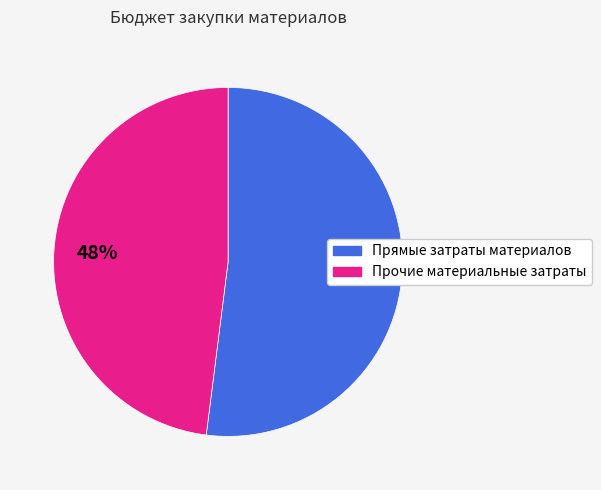

To the nearest percent, what is the average slice percentage?

50%